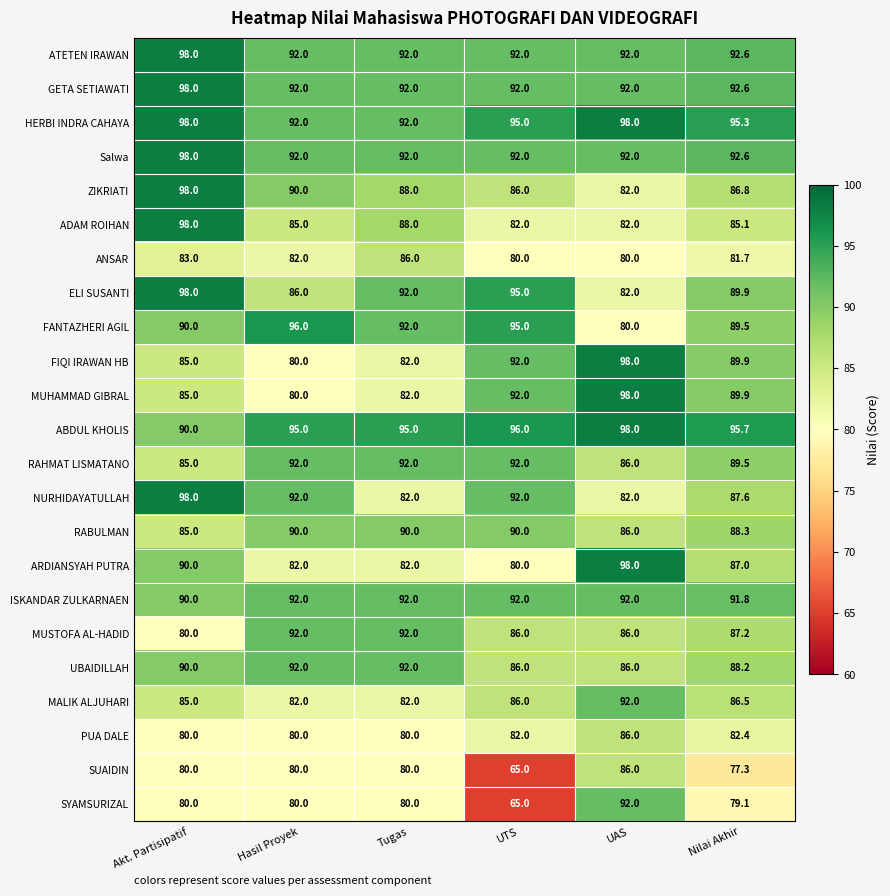

What is the sum of the ARDIANSYAH PUTRA values at UTS and Hasil Proyek?

162.0